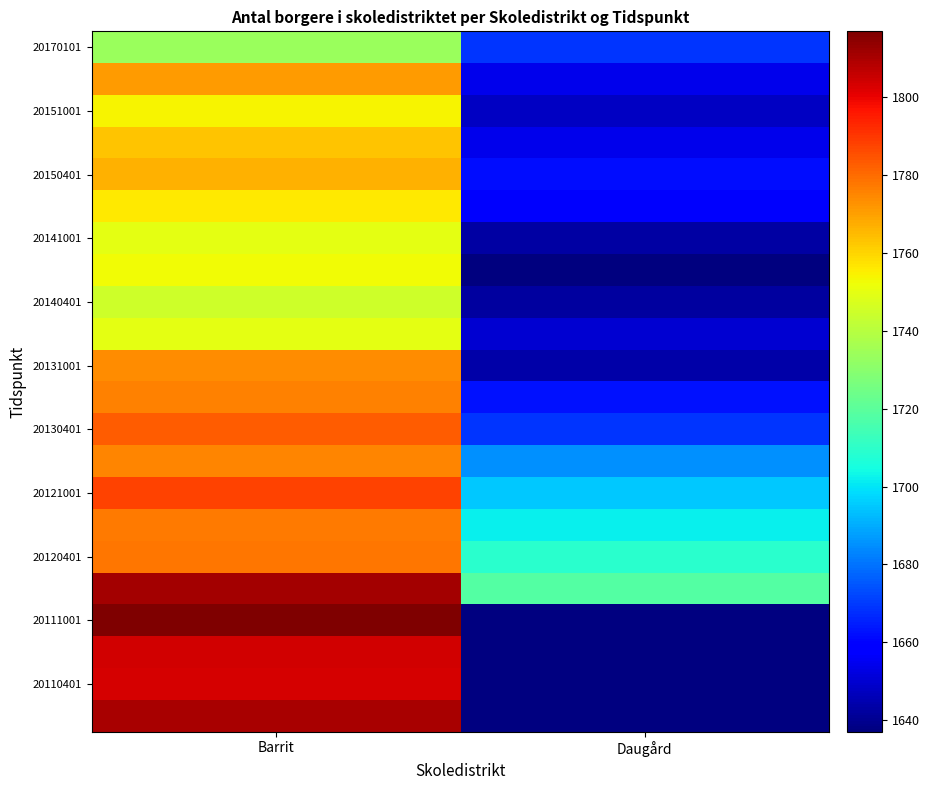

How many series are shown in this chart?

22